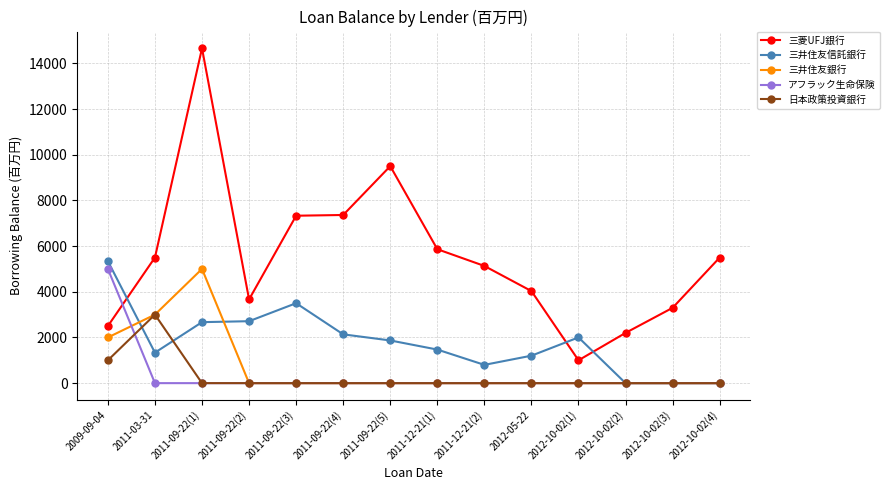

Does the chart display data point markers on the line(s)?

Yes